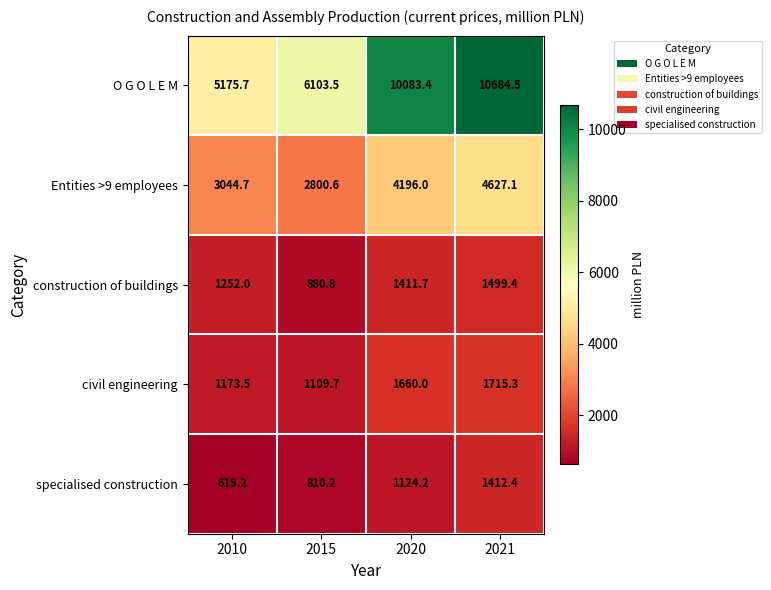

The value of construction of buildings at 2015 is 880.8. True or false?

True